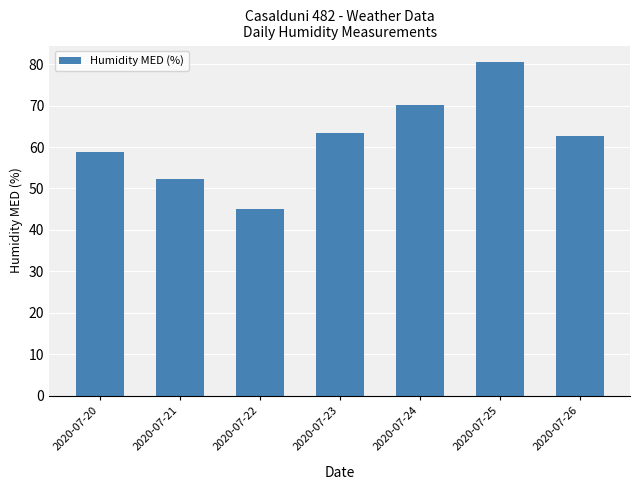

Reading left to right, extract all data points from this chart.

2020-07-20=58.8	2020-07-21=52.3	2020-07-22=45.1	2020-07-23=63.5	2020-07-24=70.2	2020-07-25=80.5	2020-07-26=62.7